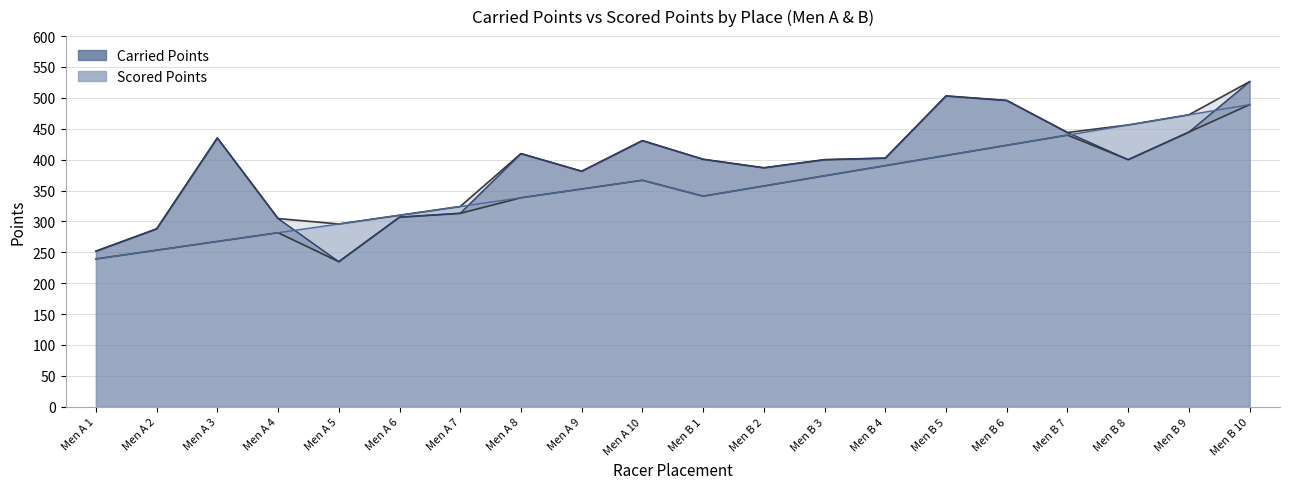

What is the label of the 10th point from the left?

Men A 10